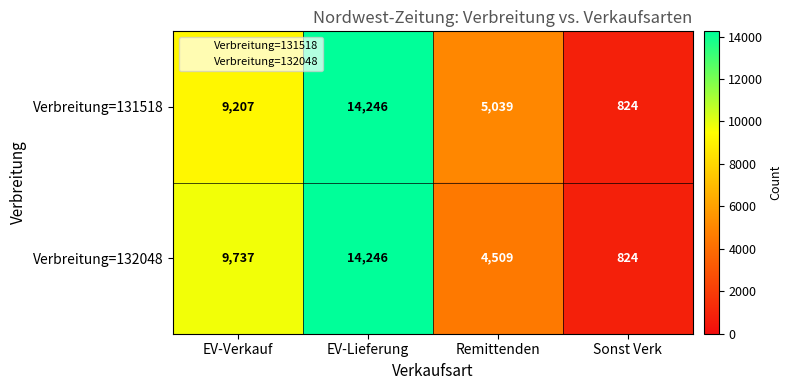

At which category does the chart reach its minimum across all series?

Sonst Verk